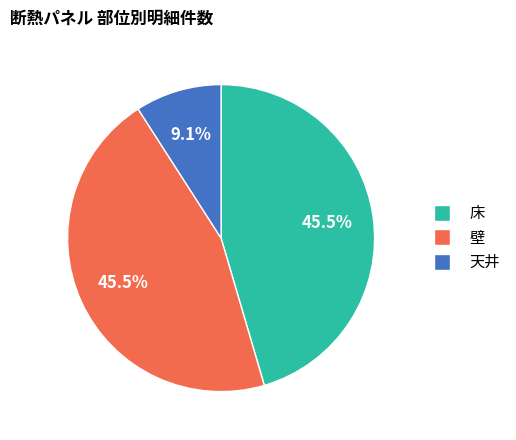

Approximately how many times larger is the value at 壁 compared to 天井?

5.0